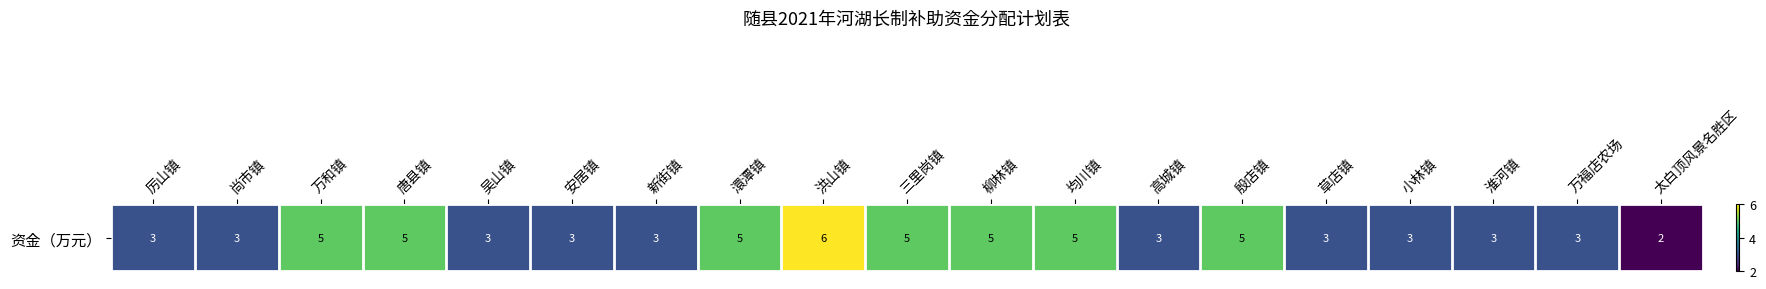

Rank the categories by value from lowest to highest.

太白顶风景名胜区, 厉山镇, 尚市镇, 吴山镇, 安居镇, 新街镇, 高城镇, 草店镇, 小林镇, 淮河镇, 万福店农场, 万和镇, 唐县镇, 澴潭镇, 三里岗镇, 柳林镇, 均川镇, 殷店镇, 洪山镇